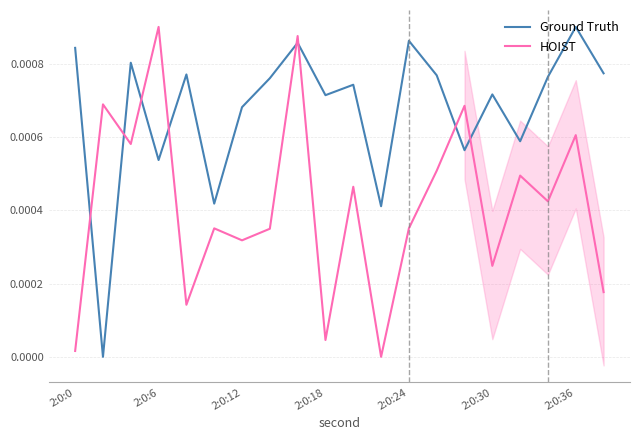

After their last crossing, which series has the higher values: Ground Truth or HOIST?

Ground Truth